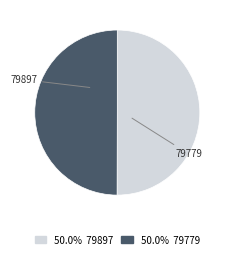

To the nearest percent, what portion does 79779 represent?

50%